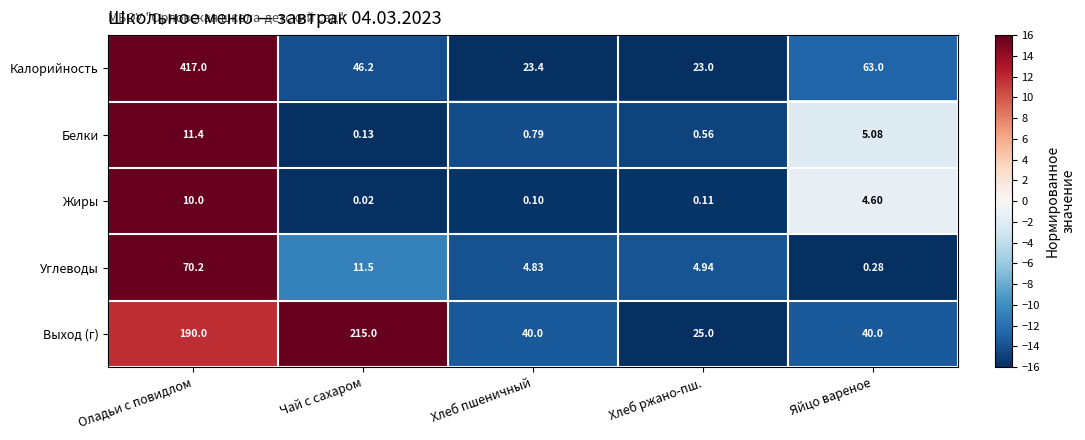

Where is Углеводы nearest to the value 35?

Чай с сахаром